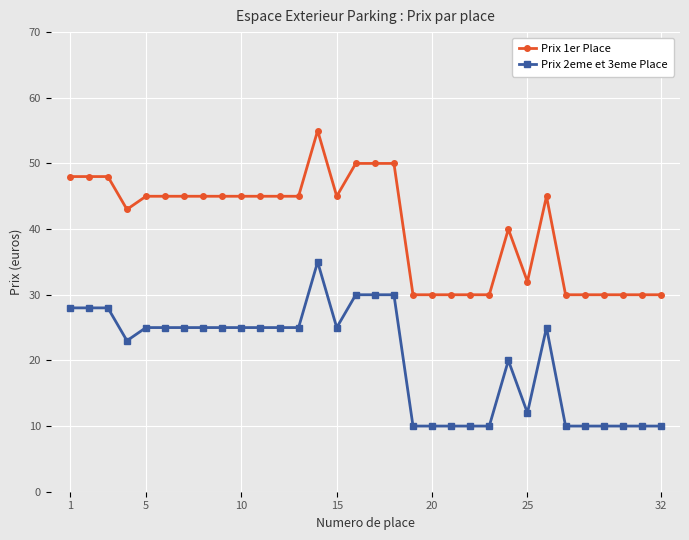

Rank the series by their maximum value, from highest to lowest.

Prix 1er Place, Prix 2eme et 3eme Place